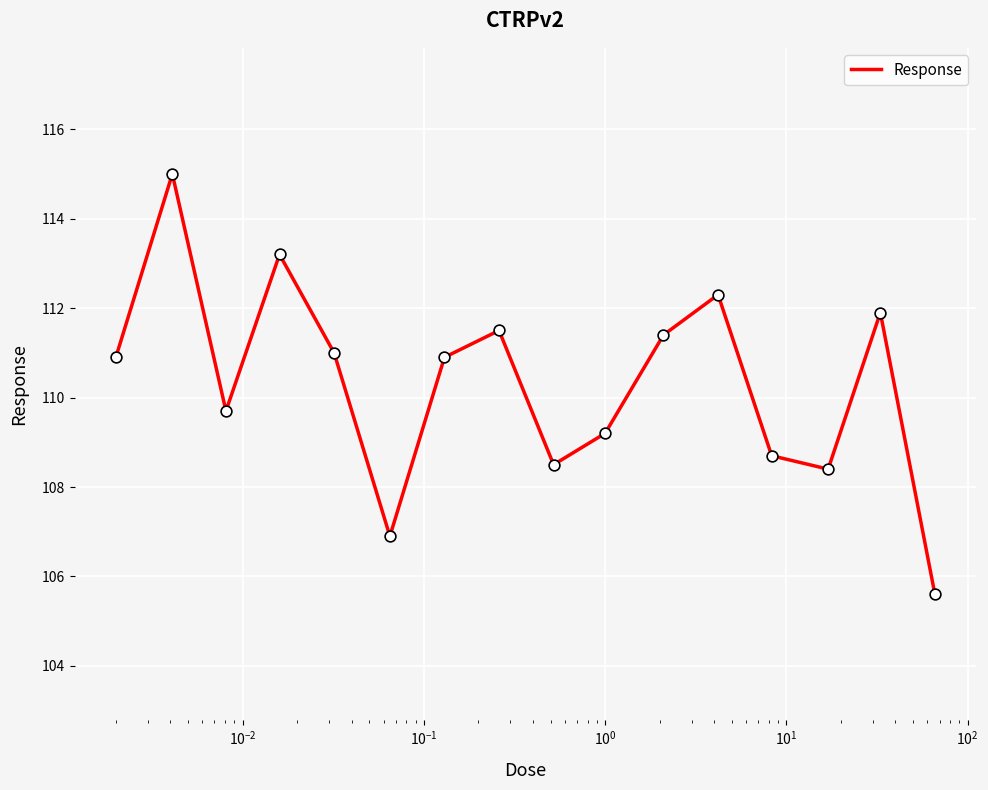

What is the maximum value shown in the chart?

115.0